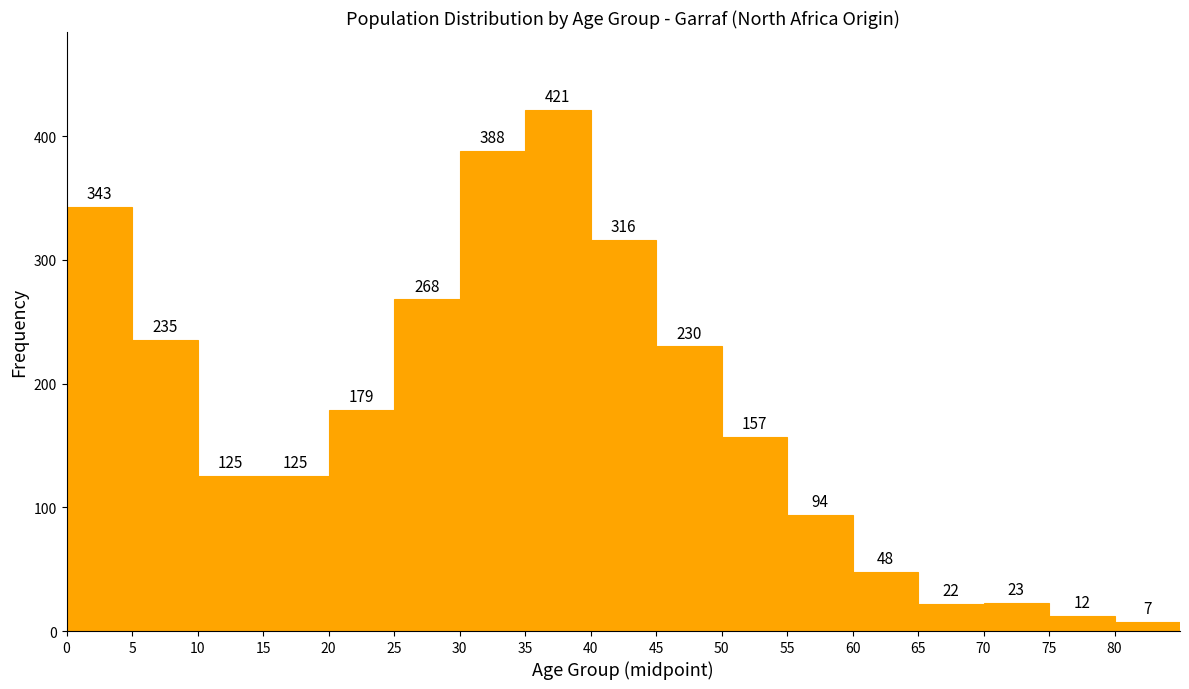

What is the height of the bar covering 15 to 20 on the x-axis?

125